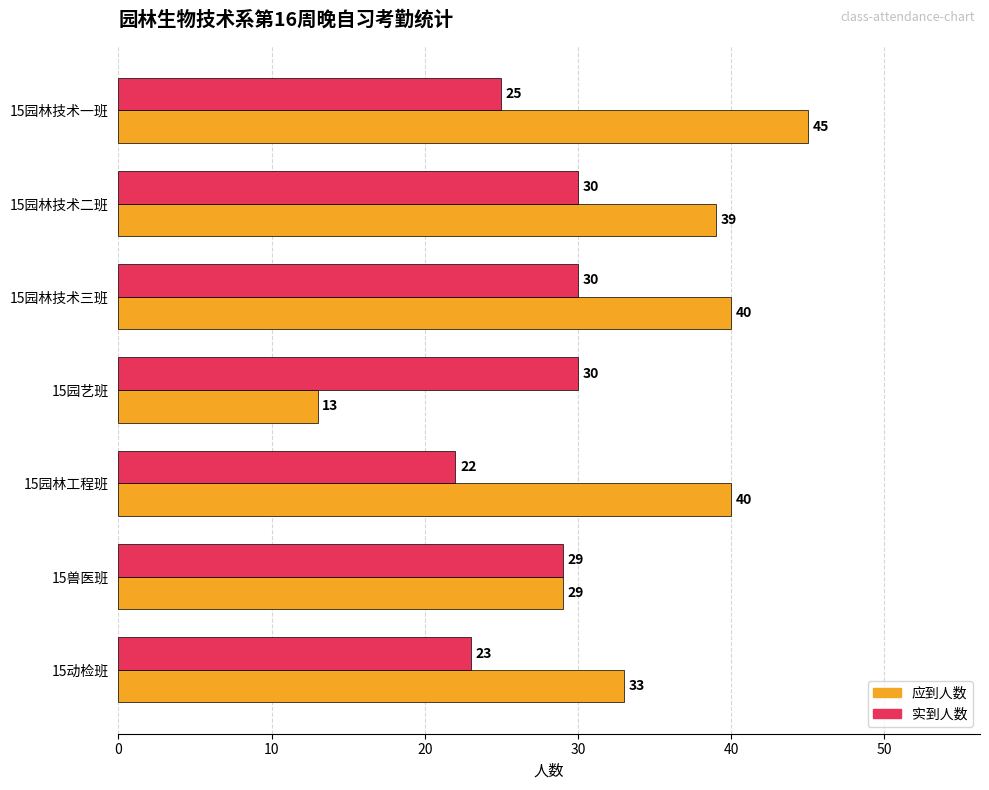

What is the difference between the highest and lowest values at 15园林工程班?

18